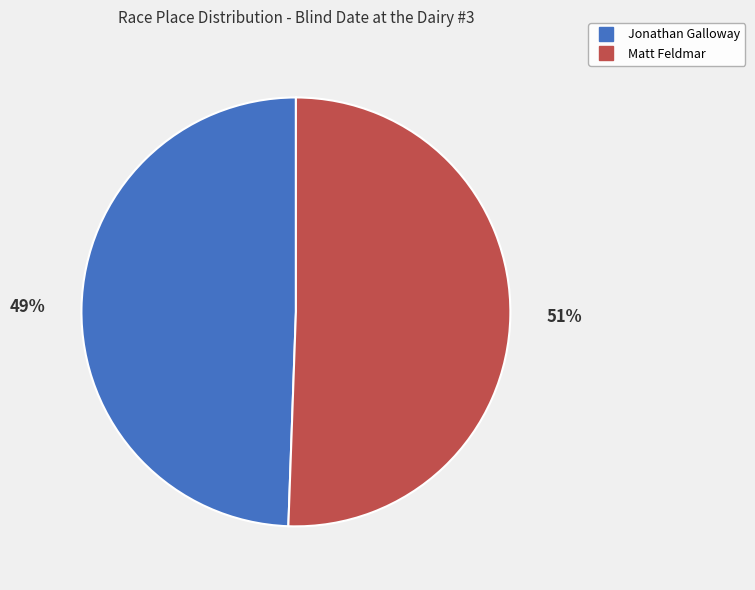

Which has a higher value, Matt Feldmar or Jonathan Galloway?

Matt Feldmar